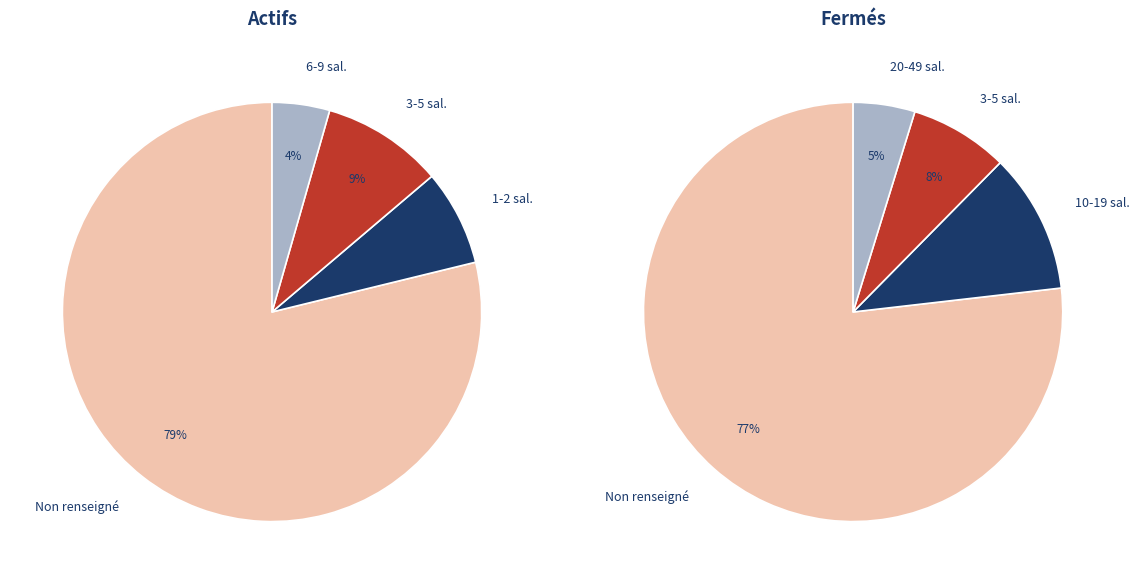

Does NN account for over 50% of the chart?

Yes